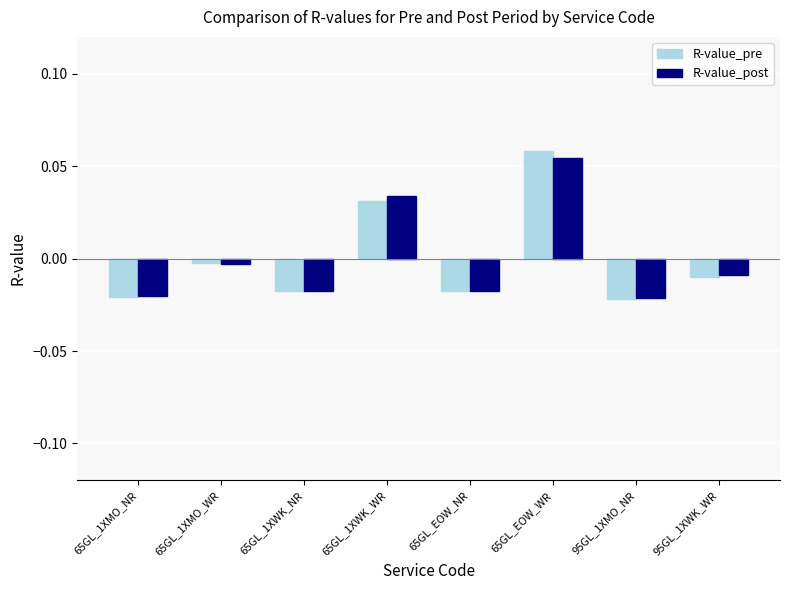

What is the label of the 5th bar from the right?

65GL_1XWK_WR